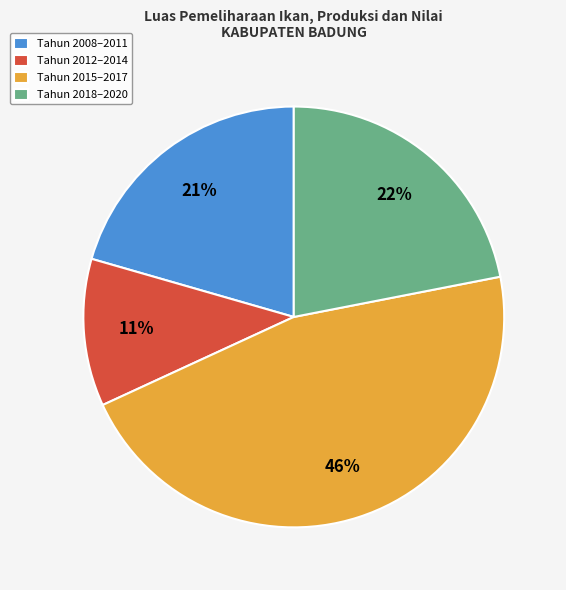

Does Tahun 2012–2014 represent more than half of the total?

No